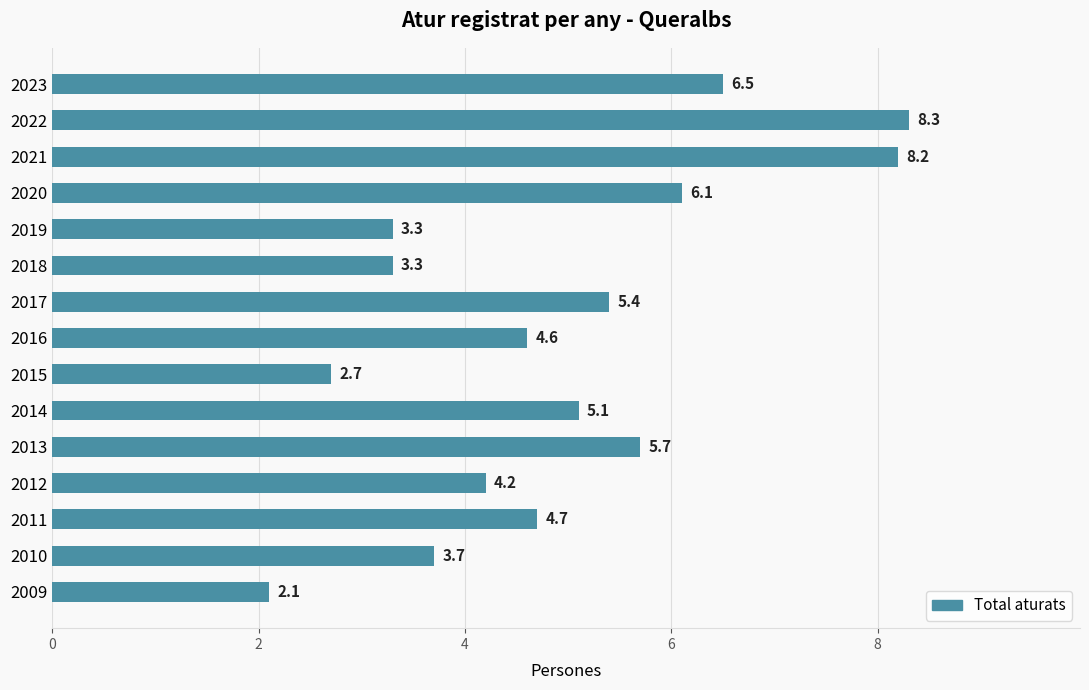

Does the chart contain any negative values?

No